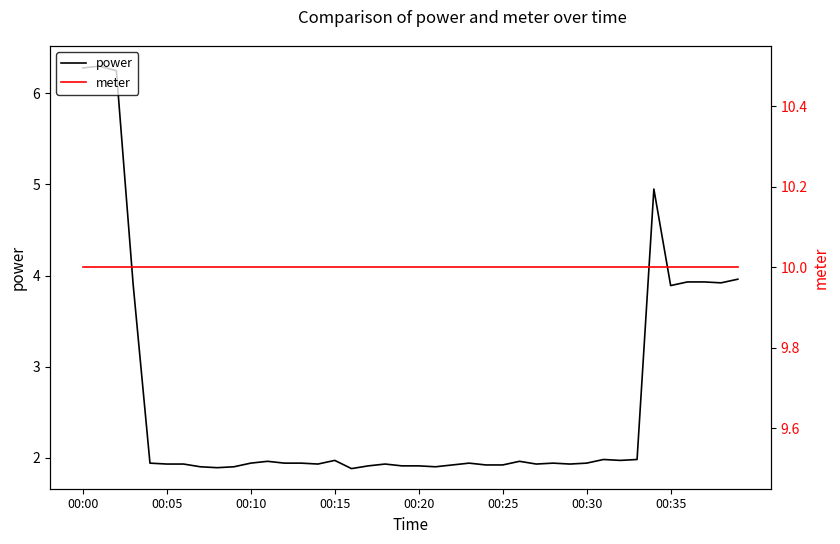

Rank the series by their maximum value, from lowest to highest.

power, meter